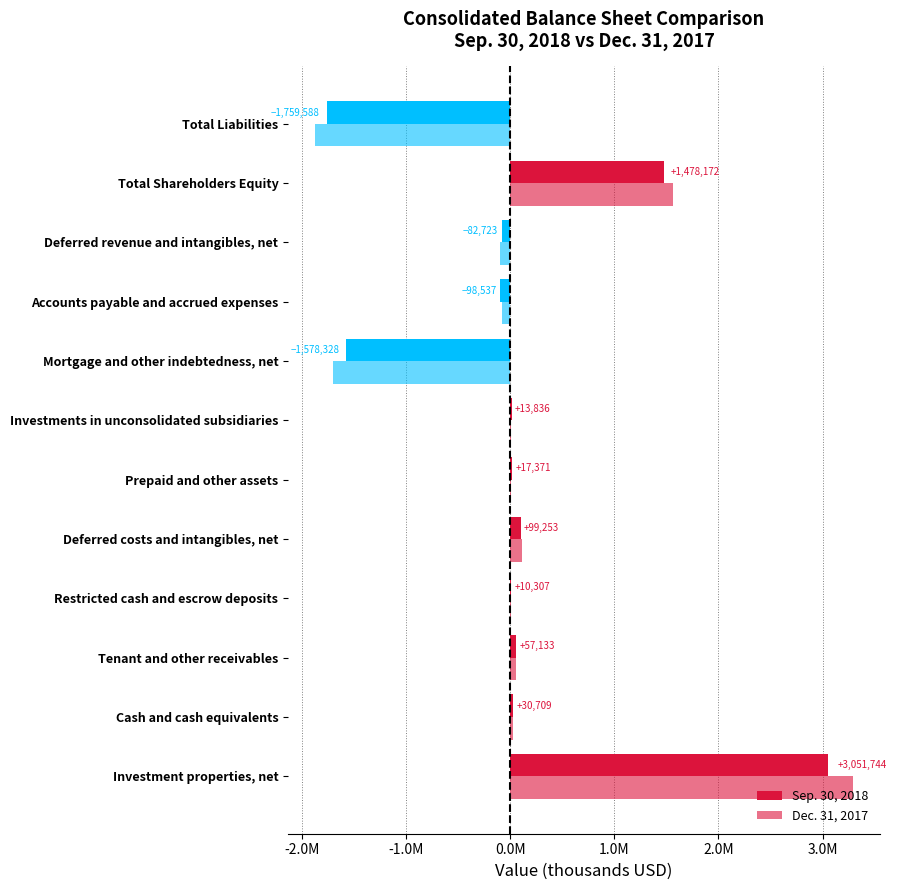

Rank the series by their average value, from lowest to highest.

Sep. 30, 2018, Dec. 31, 2017